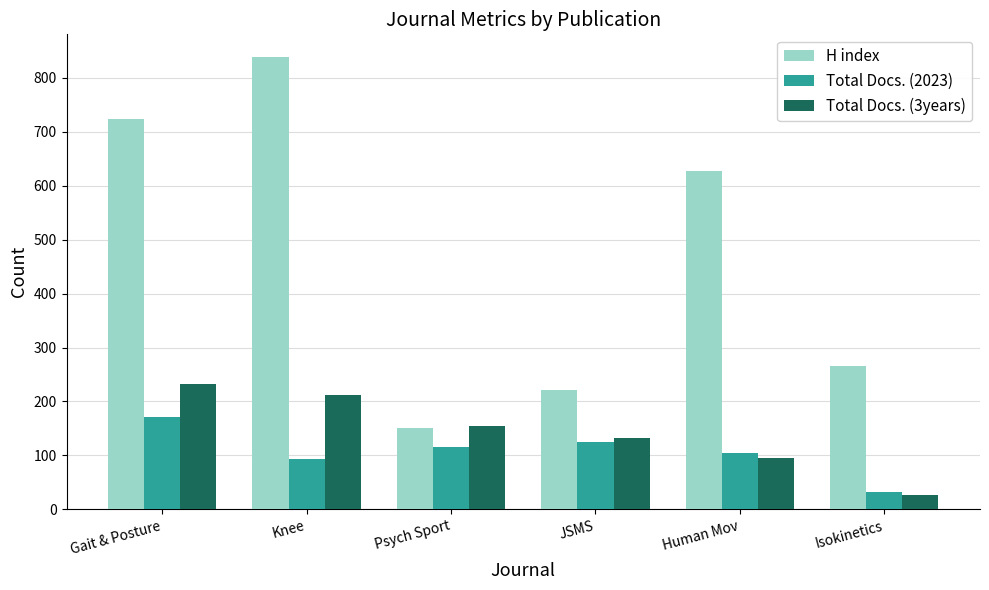

What is the sum of the Total Docs. (3years) values at Human Mov and Psych Sport?

251